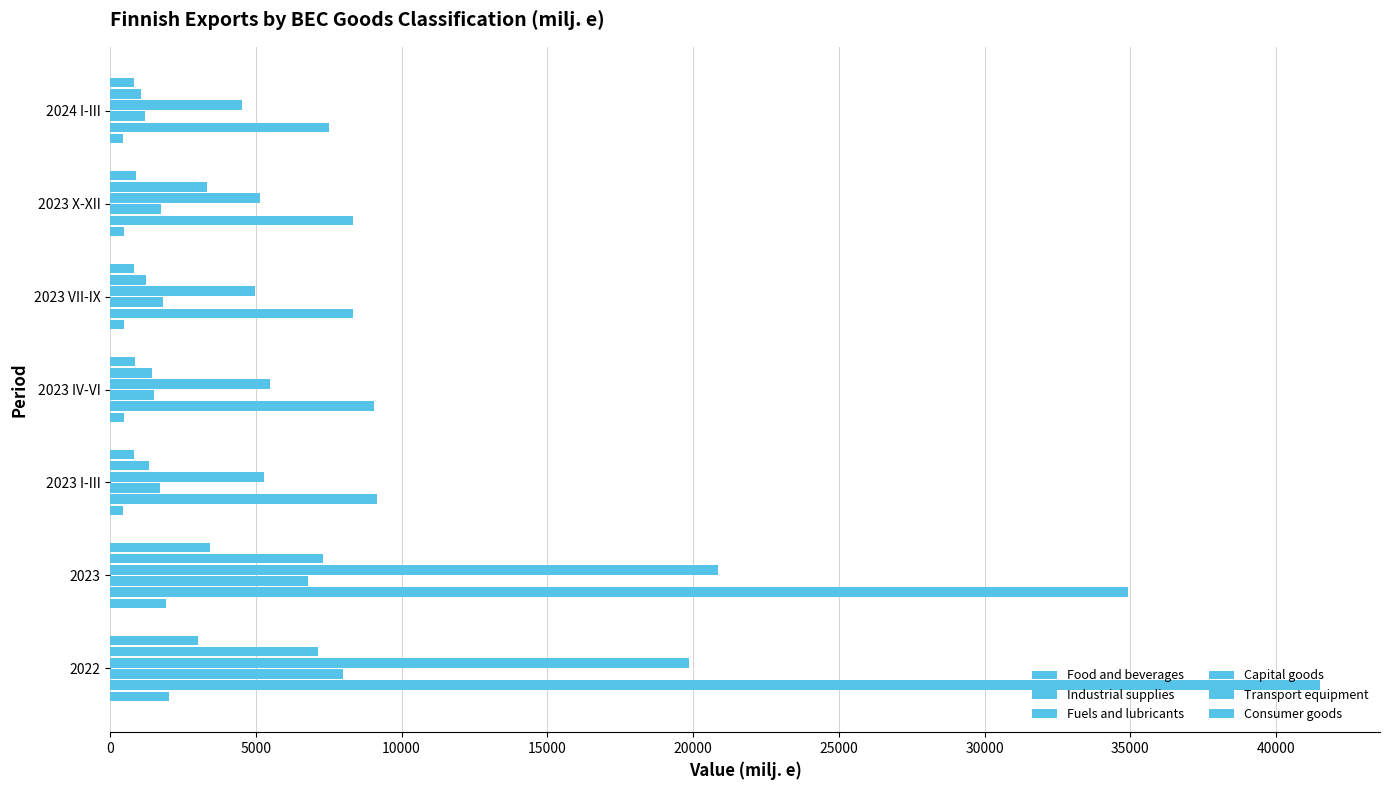

What is the average value of the Transport equipment series?

3261.2